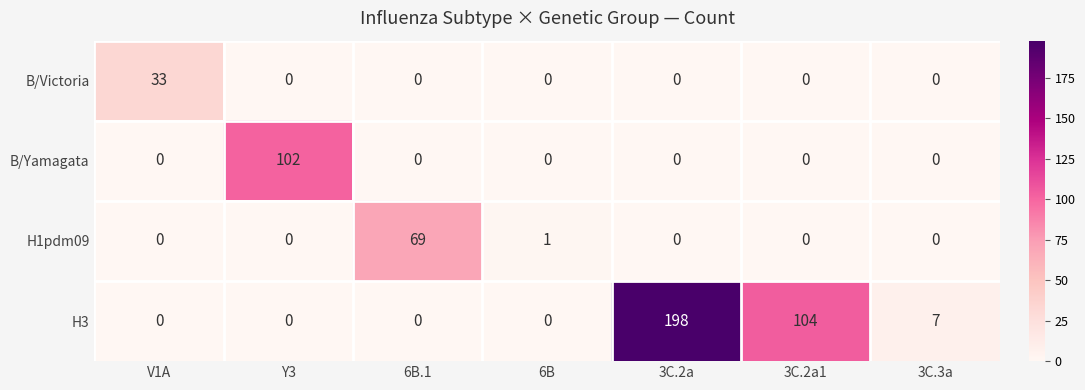

At how many categories does at least one series exceed 46?

4